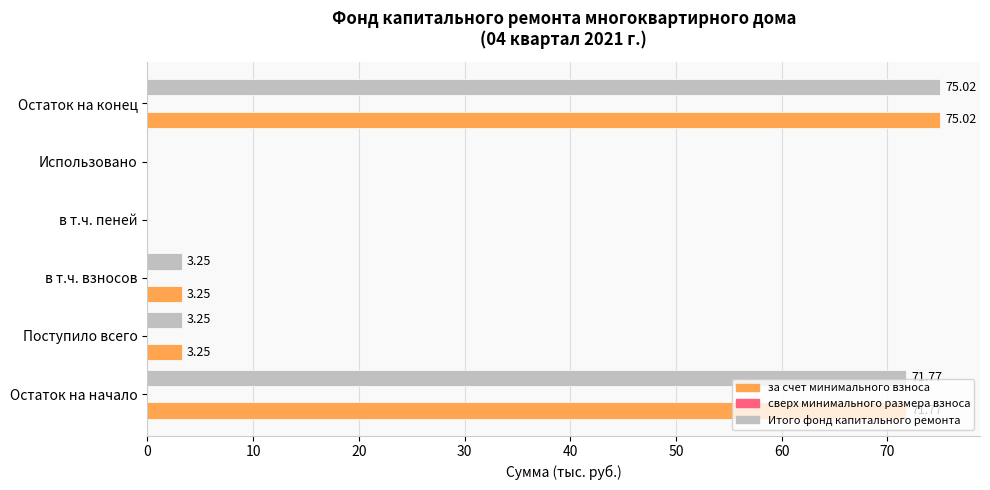

Is the value of Итого фонд капитального ремонта at Остаток на конец greater than the value of за счет минимального взноса at Поступило всего?

Yes